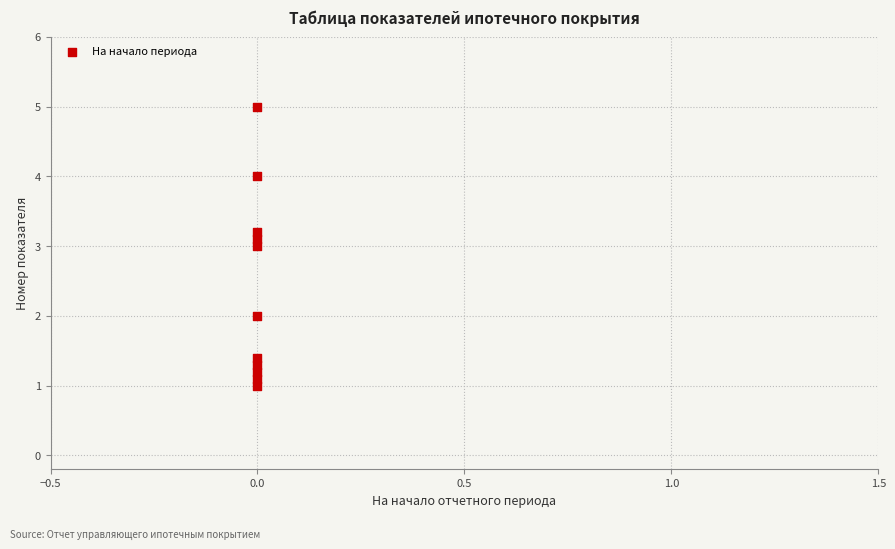

What is the average Y value?

2.4